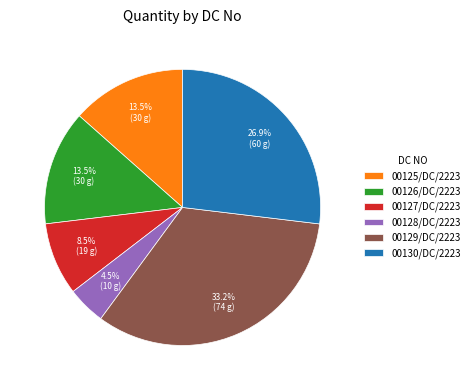

Which has a higher value, 00126/DC/2223 or 00127/DC/2223?

00126/DC/2223